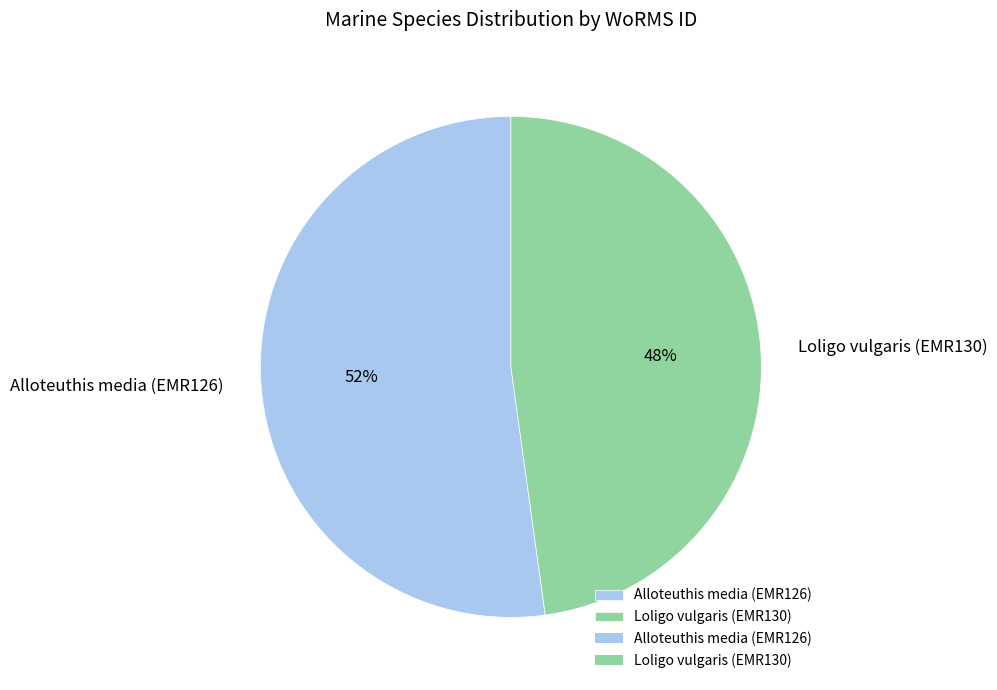

Which category has the smallest portion of the pie?

Loligo vulgaris (EMR130)